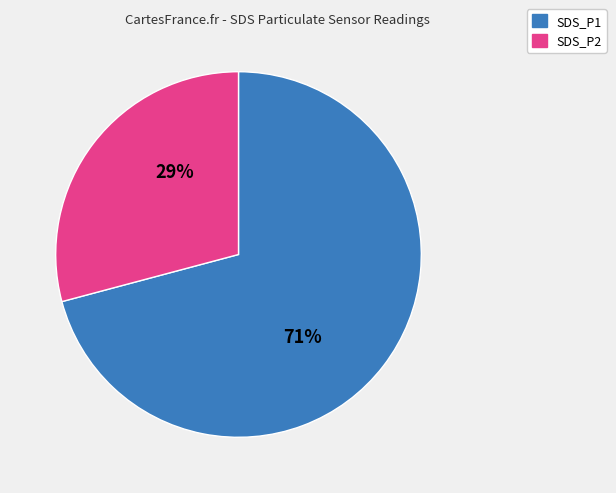

Rank the categories by value from highest to lowest.

SDS_P1, SDS_P2